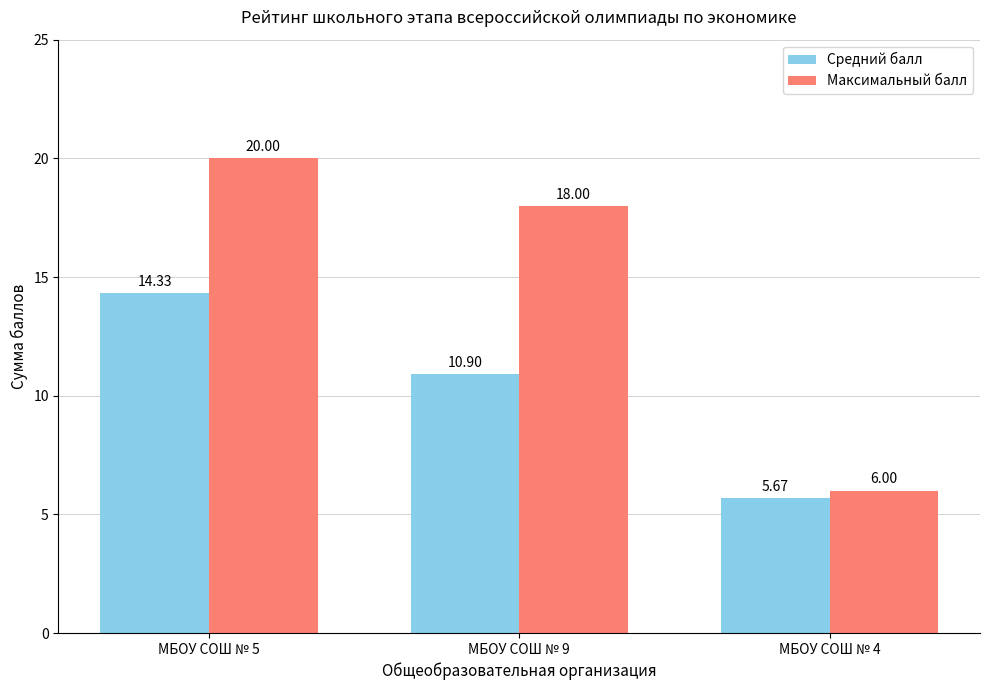

What are all the series names shown in the legend?

Средний балл, Максимальный балл